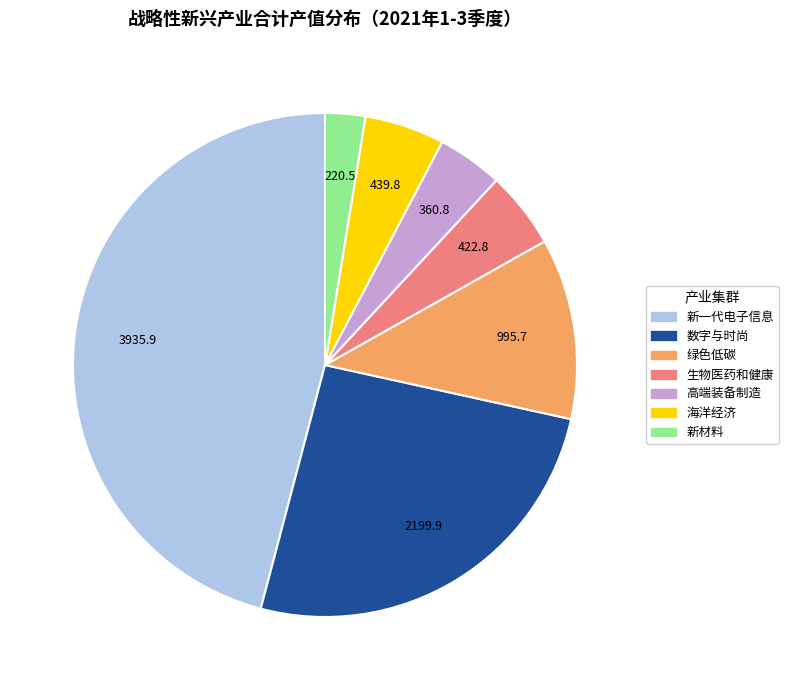

True or false: 海洋经济 accounts for 1% of the total.

False